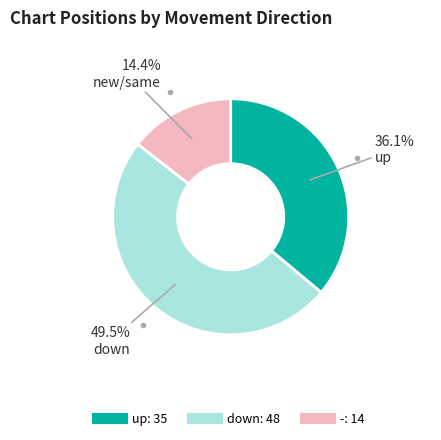

Count the number of slices in the pie.

3